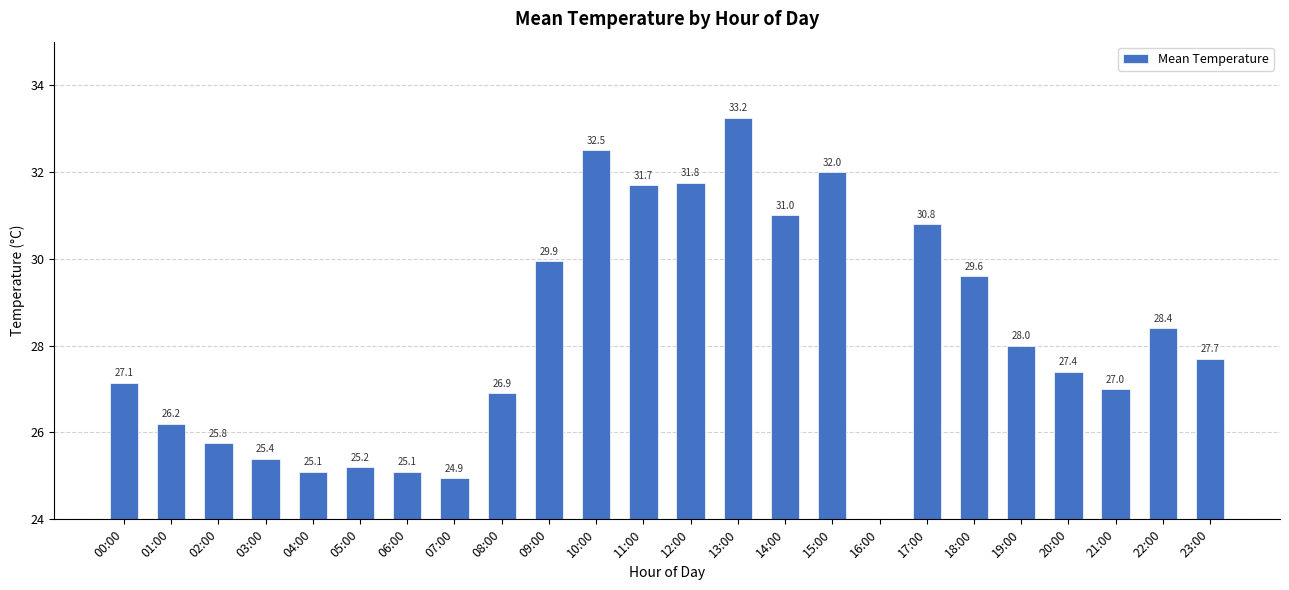

How many values are above zero?

23